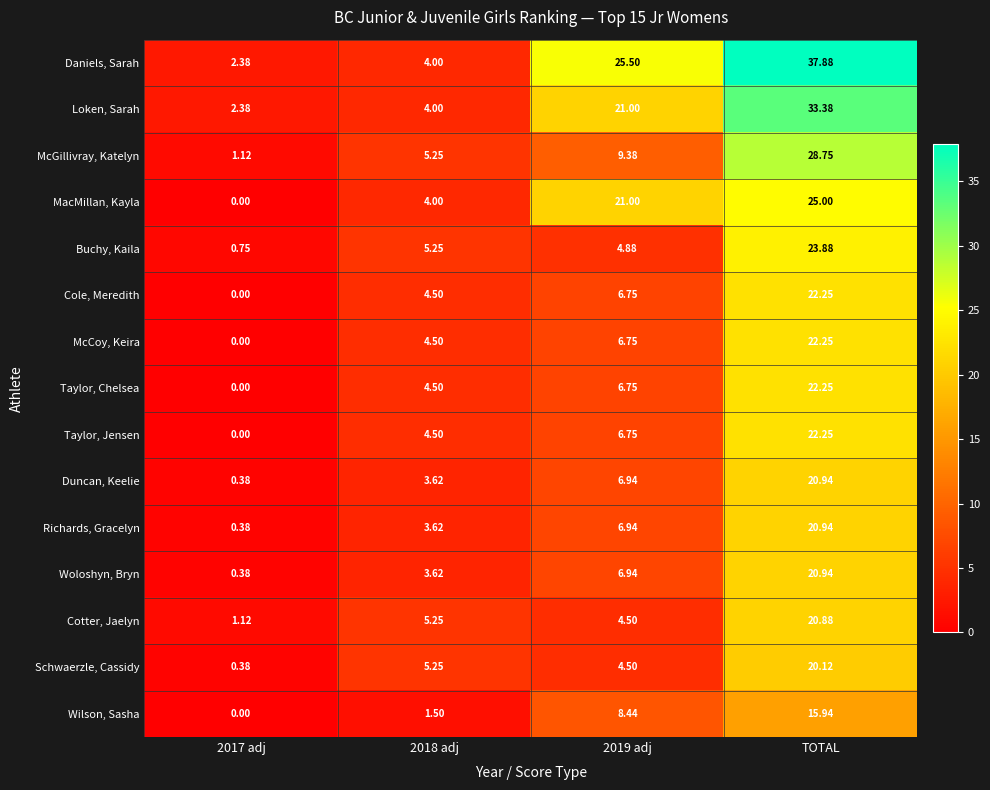

Which series has the largest total across all categories?

Daniels, Sarah